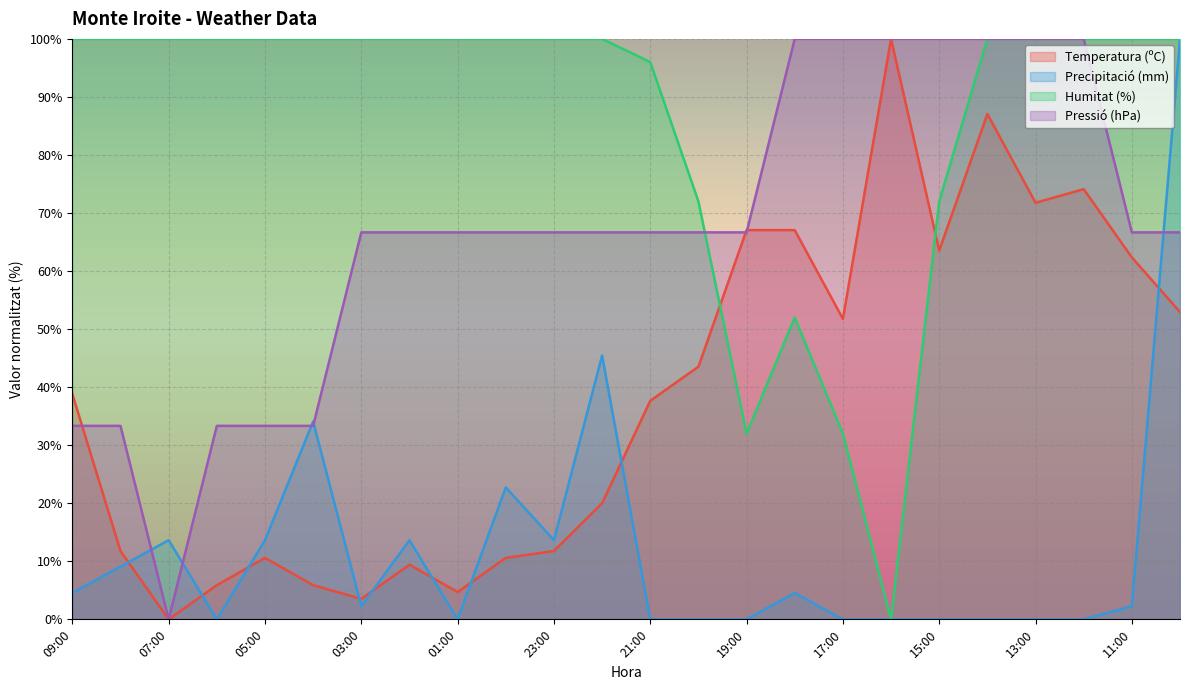

How many lines are shown in the chart?

4